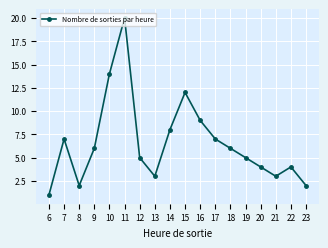

What is the sum of all values?

118